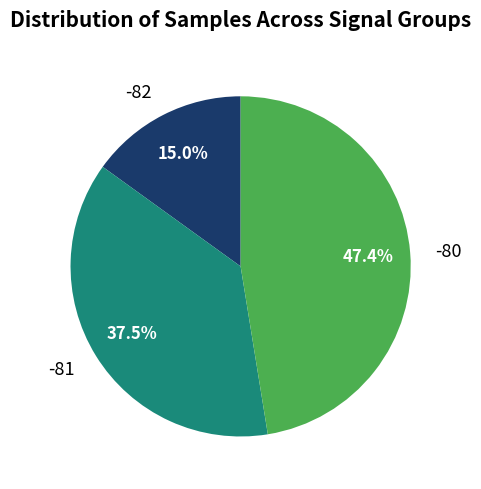

Combined, do -82 and -80 account for over 50%?

Yes